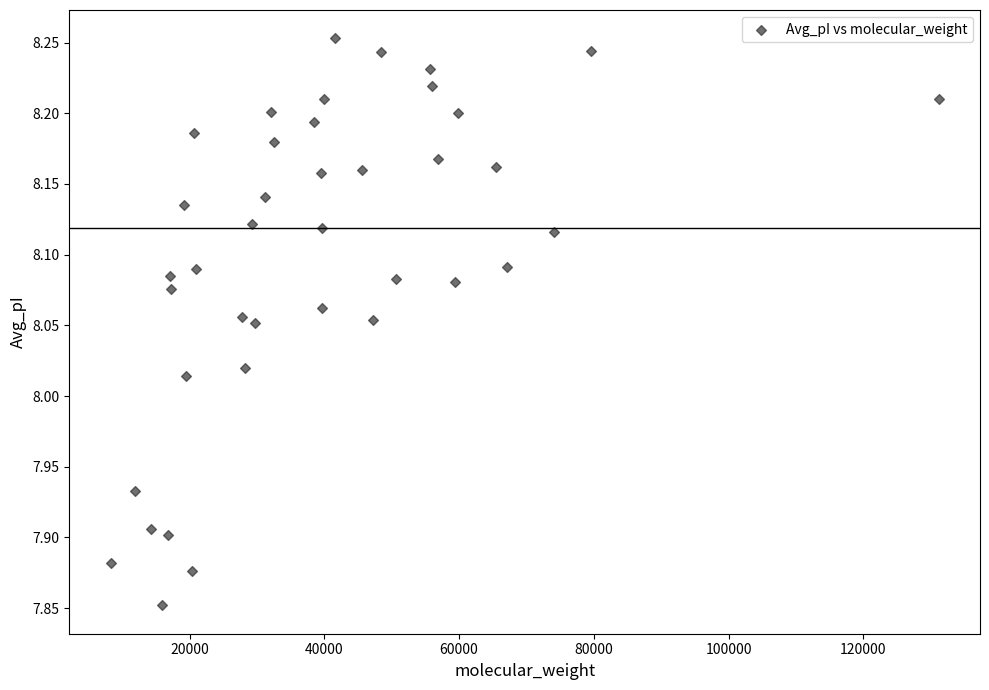

What is the range of Y values (max minus min)?

0.4